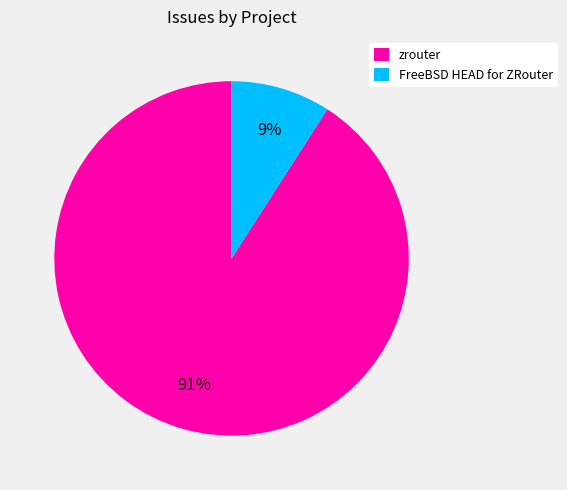

True or false: zrouter accounts for 83% of the total.

False